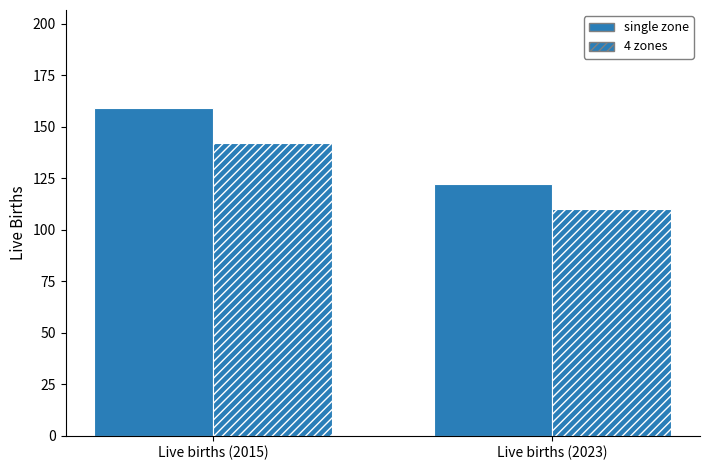

How many values in the 4 zones series are below 142?

1